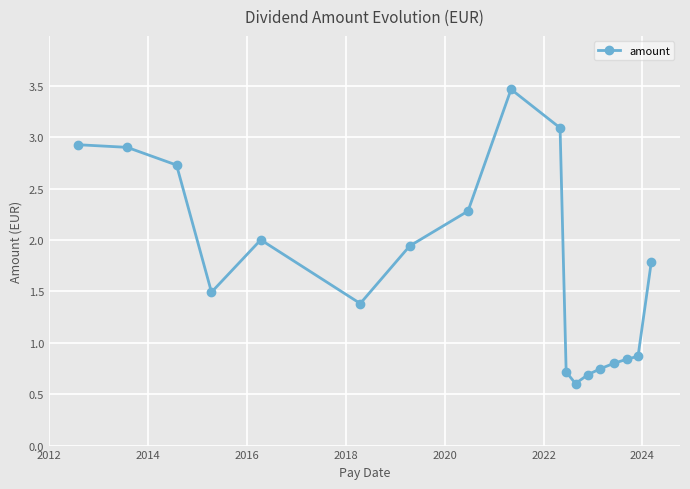

What is the value of the 8th point from the left?

2.3